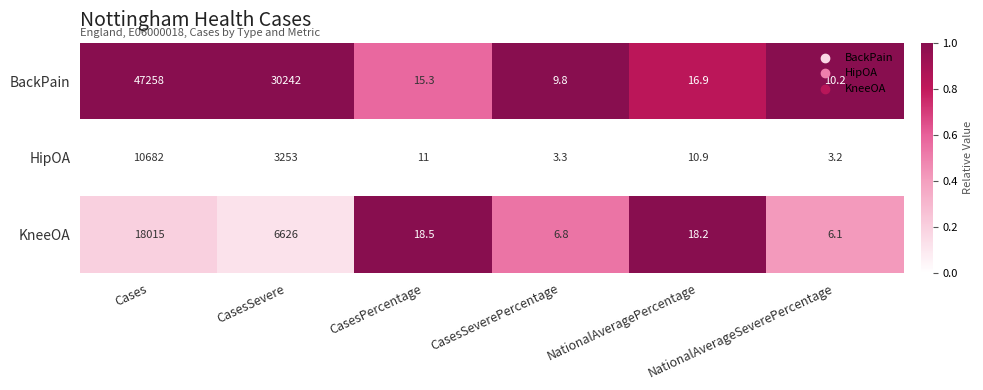

How many categories are shown in the chart?

6